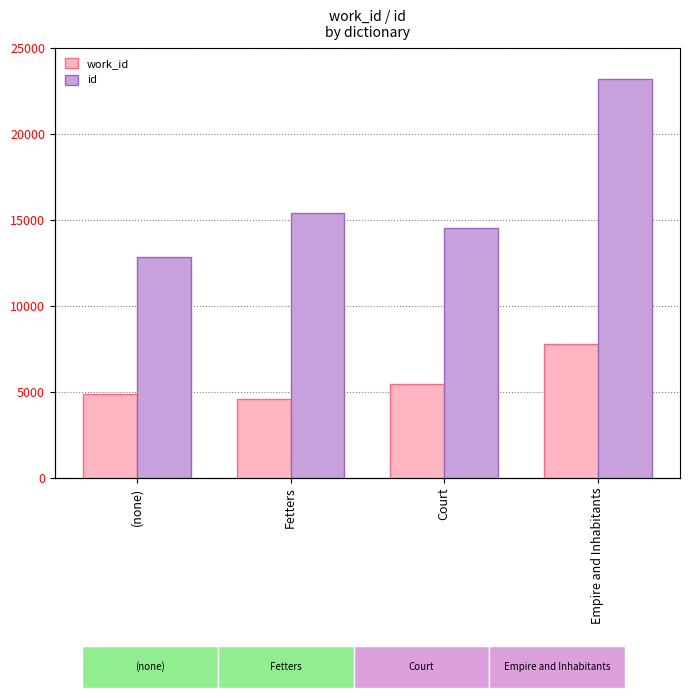

What is the difference between the maximum and minimum values in the work_id series?

3183.2